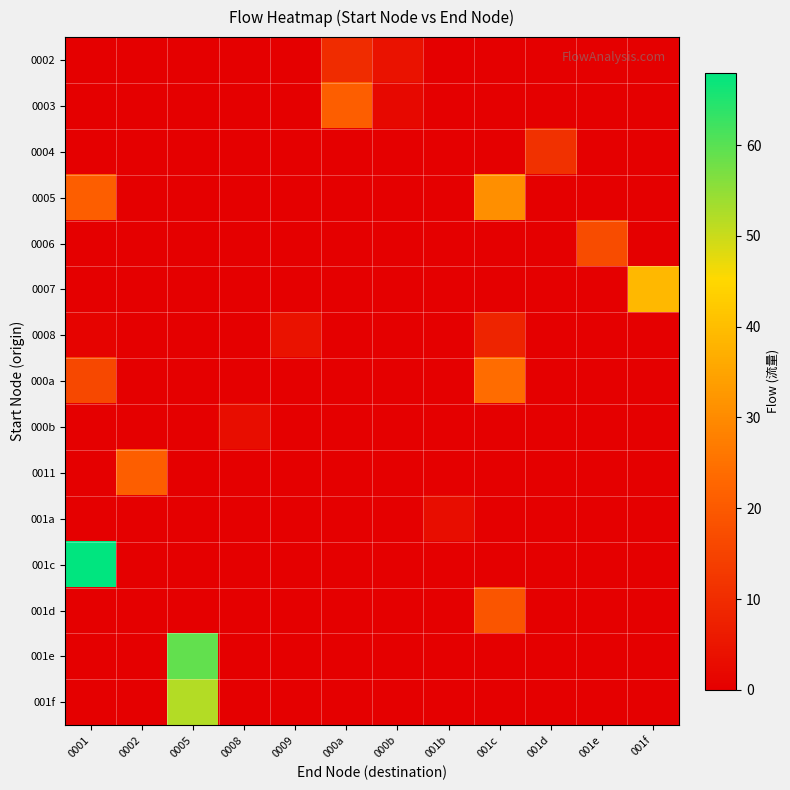

Reading left to right, list all the values displayed in this chart.

0002: 0001=0	0002=0	0005=0	0008=0	0009=0	000a=10	000b=4	001b=0	001c=0	001d=0	001e=0	001f=0
0003: 0001=0	0002=0	0005=0	0008=0	0009=0	000a=21	000b=2	001b=0	001c=0	001d=0	001e=0	001f=0
0004: 0001=0	0002=0	0005=0	0008=0	0009=0	000a=0	000b=0	001b=0	001c=0	001d=11	001e=0	001f=0
0005: 0001=21	0002=0	0005=0	0008=0	0009=0	000a=0	000b=0	001b=0	001c=31	001d=0	001e=0	001f=0
0006: 0001=0	0002=0	0005=0	0008=0	0009=0	000a=0	000b=0	001b=0	001c=0	001d=0	001e=17	001f=0
0007: 0001=0	0002=0	0005=0	0008=0	0009=0	000a=0	000b=0	001b=0	001c=0	001d=0	001e=0	001f=39
0008: 0001=1	0002=0	0005=0	0008=0	0009=4	000a=0	000b=0	001b=0	001c=8	001d=0	001e=0	001f=0
000a: 0001=16	0002=0	0005=0	0008=0	0009=0	000a=0	000b=0	001b=0	001c=24	001d=0	001e=0	001f=0
000b: 0001=0	0002=0	0005=0	0008=3	0009=0	000a=0	000b=0	001b=0	001c=0	001d=0	001e=0	001f=0
0011: 0001=0	0002=21	0005=0	0008=0	0009=0	000a=0	000b=0	001b=0	001c=0	001d=0	001e=0	001f=0
001a: 0001=0	0002=0	0005=0	0008=0	0009=0	000a=0	000b=0	001b=3	001c=0	001d=0	001e=0	001f=0
001c: 0001=68	0002=0	0005=0	0008=0	0009=0	000a=0	000b=0	001b=0	001c=0	001d=0	001e=0	001f=0
001d: 0001=0	0002=0	0005=0	0008=0	0009=0	000a=0	000b=0	001b=0	001c=19	001d=0	001e=0	001f=0
001e: 0001=0	0002=0	0005=59	0008=0	0009=0	000a=0	000b=0	001b=0	001c=0	001d=0	001e=0	001f=0
001f: 0001=0	0002=0	0005=52	0008=0	0009=0	000a=0	000b=0	001b=0	001c=0	001d=0	001e=0	001f=0